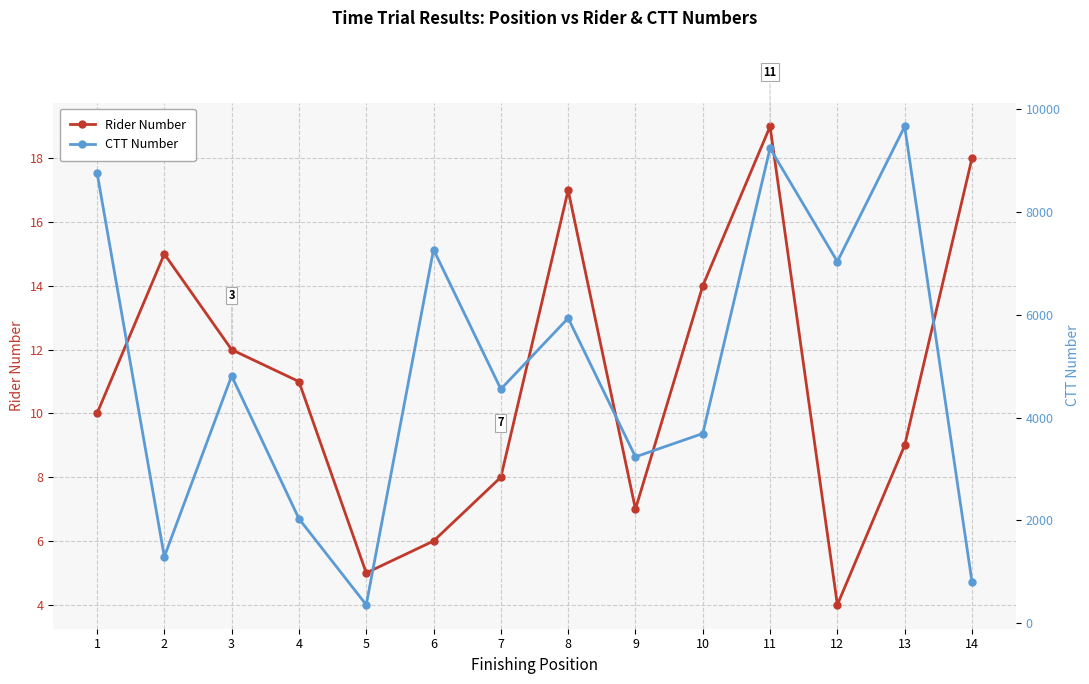

Rank the series by their maximum value, from lowest to highest.

Rider Number, CTT Number